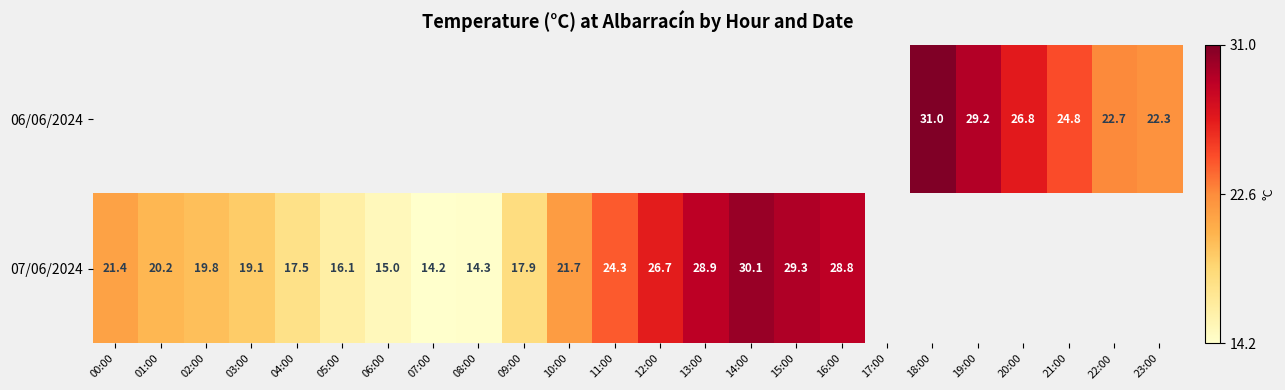

True or false: 06/06/2024 has a value of 42.5 at 19:00.

False